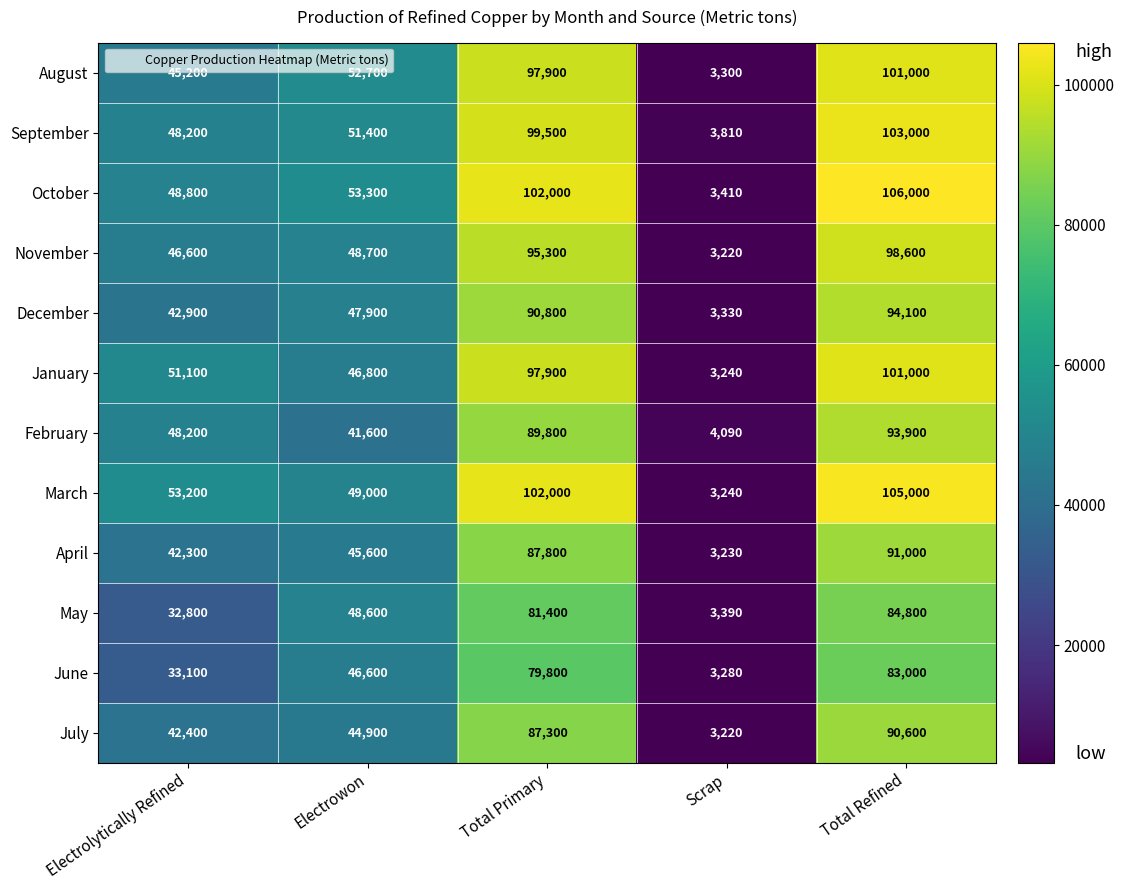

At which category is the sum across all series the highest?

Total Refined